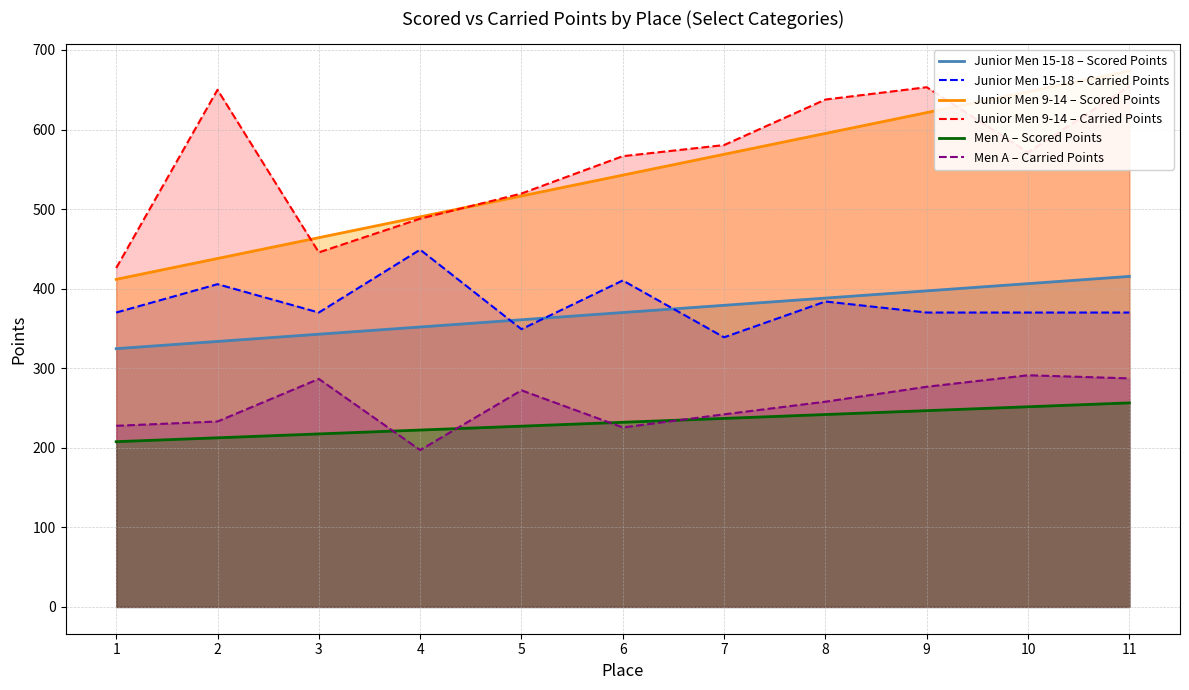

Reading left to right, extract all data points from this chart.

Junior Men 15-18 – Scored Points: 324.6	333.7	342.8	351.8	360.9	370.0	379.1	388.2	397.2	406.3	415.4
Junior Men 15-18 – Carried Points: 370.0	405.6	370.0	449.0	349.1	410.3	338.9	383.9	370.0	370.0	370.0
Junior Men 9-14 – Scored Points: 411.7	437.9	464.1	490.3	516.5	542.7	568.9	595.1	621.3	647.5	673.7
Junior Men 9-14 – Carried Points: 425.9	650.0	445.6	488.0	519.6	566.5	580.5	637.7	653.2	571.2	654.5
Men A – Scored Points: 207.7	212.6	217.4	222.3	227.2	232.1	236.9	241.8	246.7	251.6	256.4
Men A – Carried Points: 227.7	233.1	286.6	197.1	272.3	225.6	242.1	257.9	276.7	291.2	287.3